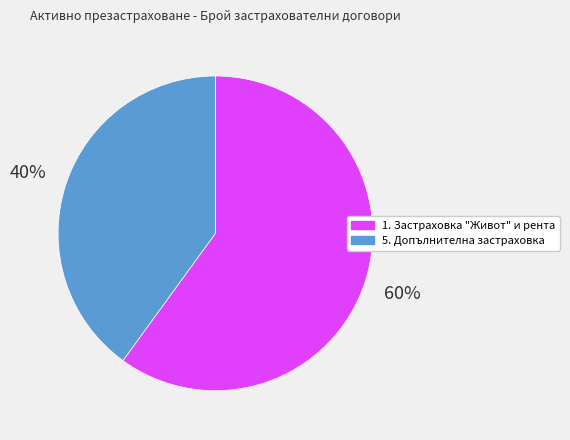

What is the smallest slice in the pie chart?

5. Допълнителна застраховка